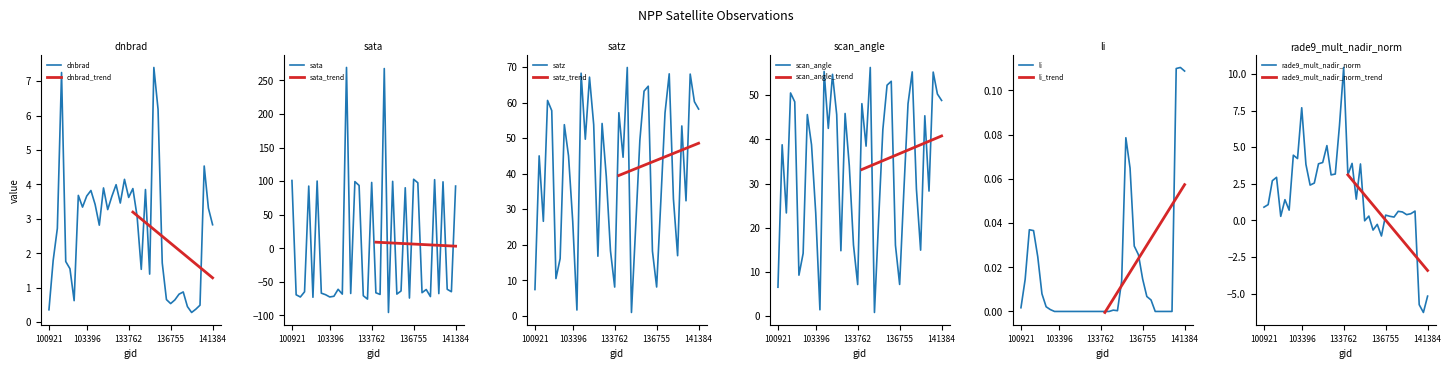

Which series has the largest range (max minus min)?

sata